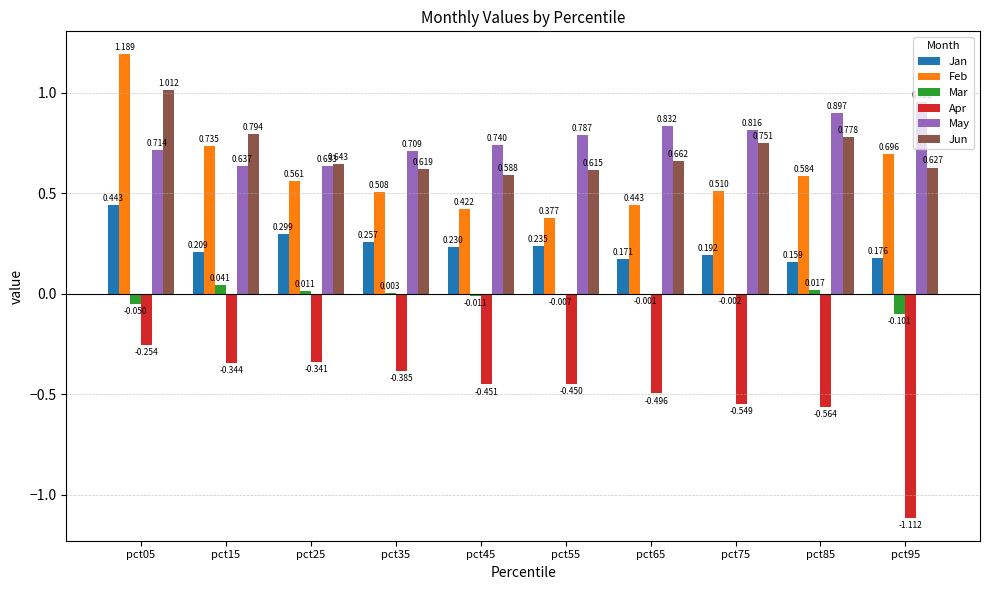

At which category is the sum across all series the highest?

pct05